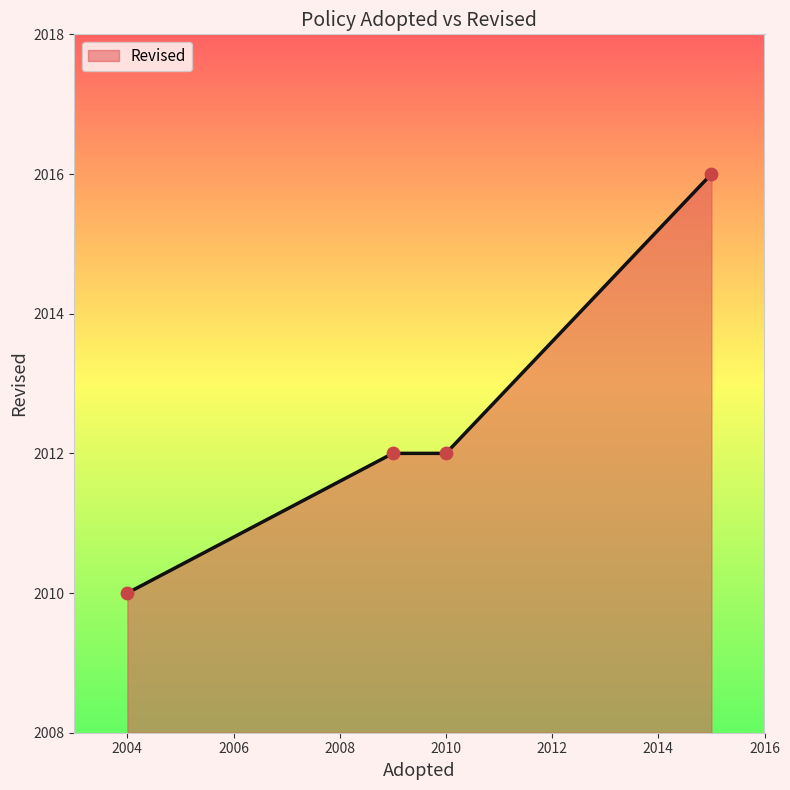

True or false: there are more than 2 points higher than both neighbors.

False